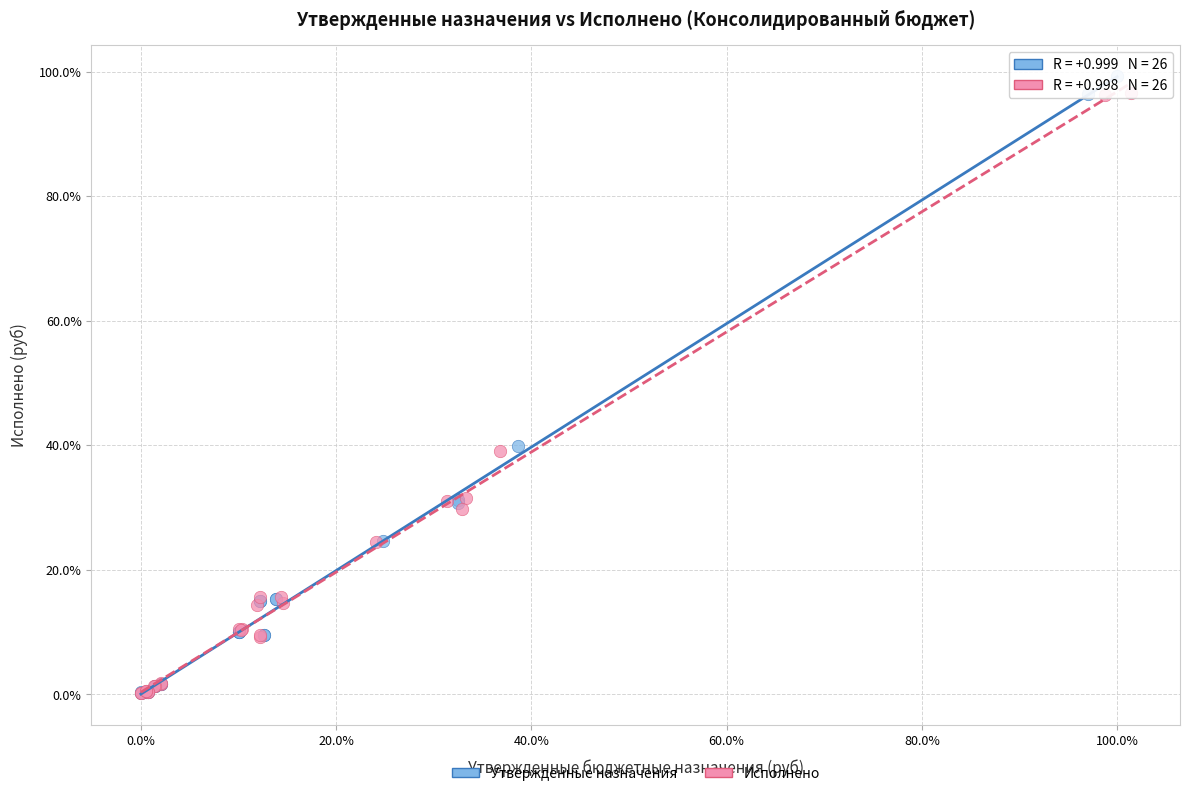

Which series has the largest Y range (max minus min)?

Утвержденные назначения